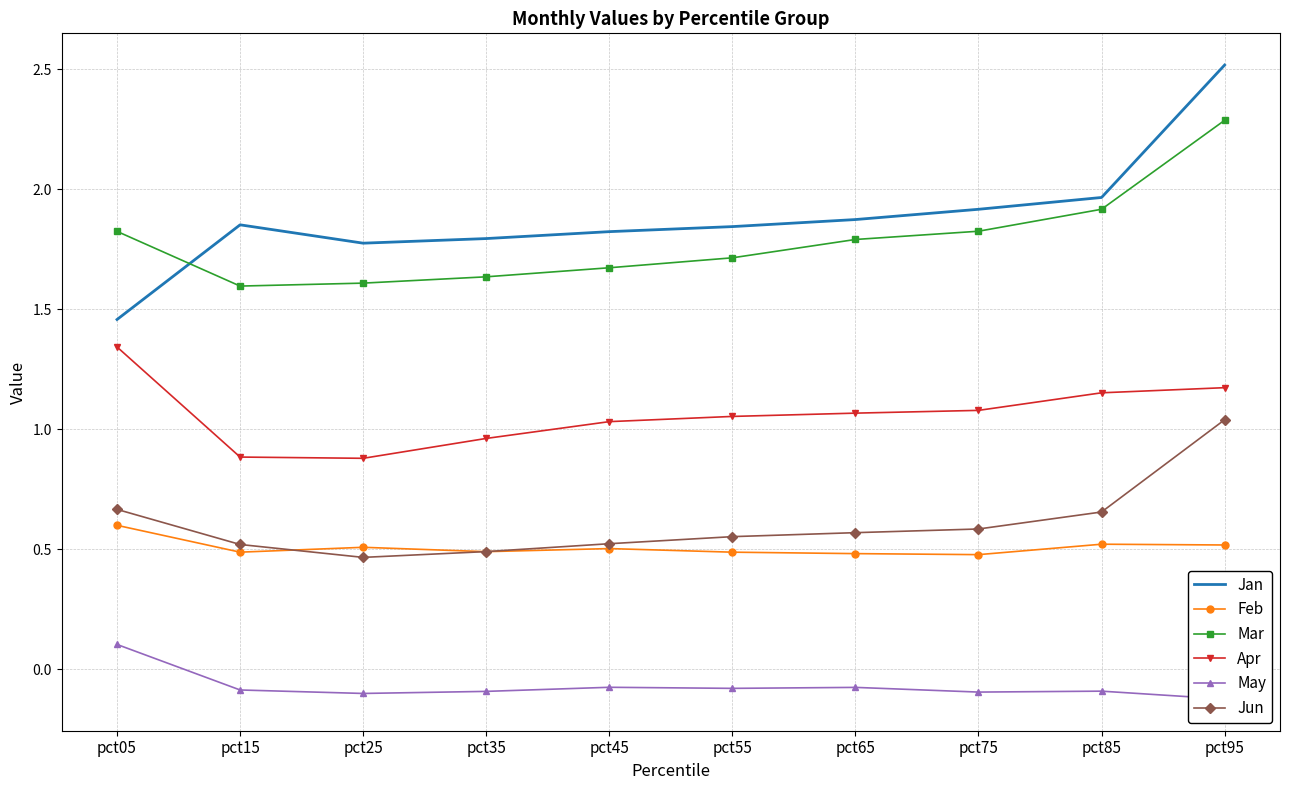

What is the maximum value for Jan?

2.5